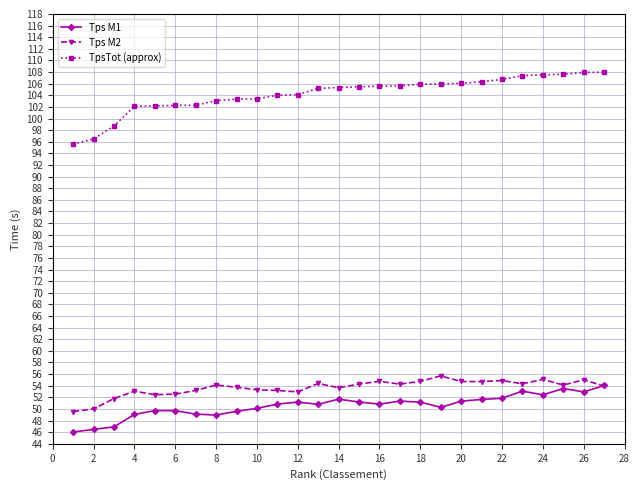

How many lines are shown in the chart?

3